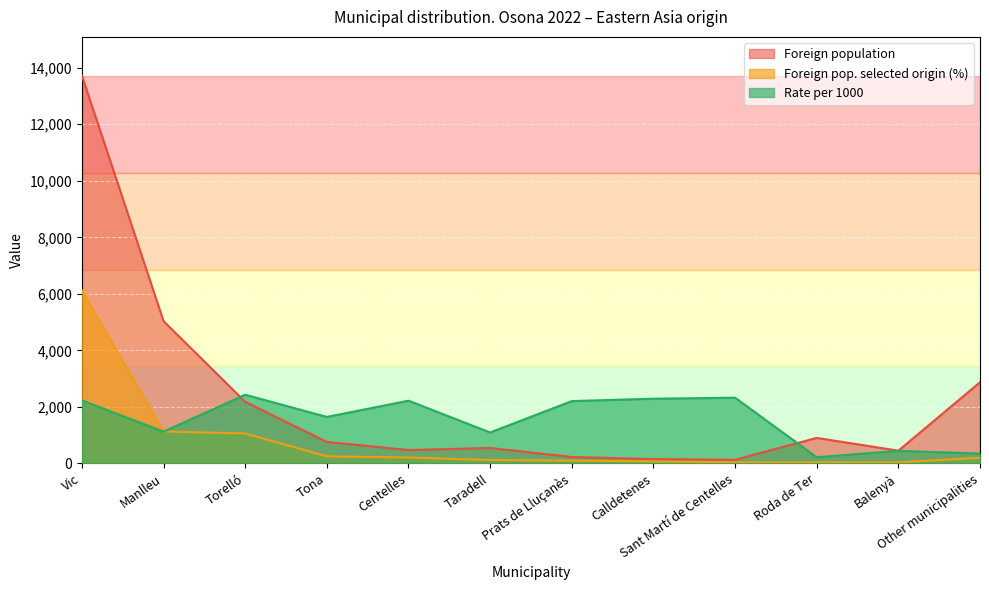

Rank the categories by Foreign pop. selected origin (%) value from highest to lowest.

Vic, Manlleu, Torelló, Tona, Centelles, Other municipalities, Taradell, Prats de Lluçanès, Calldetenes, Sant Martí de Centelles, Roda de Ter, Balenyà